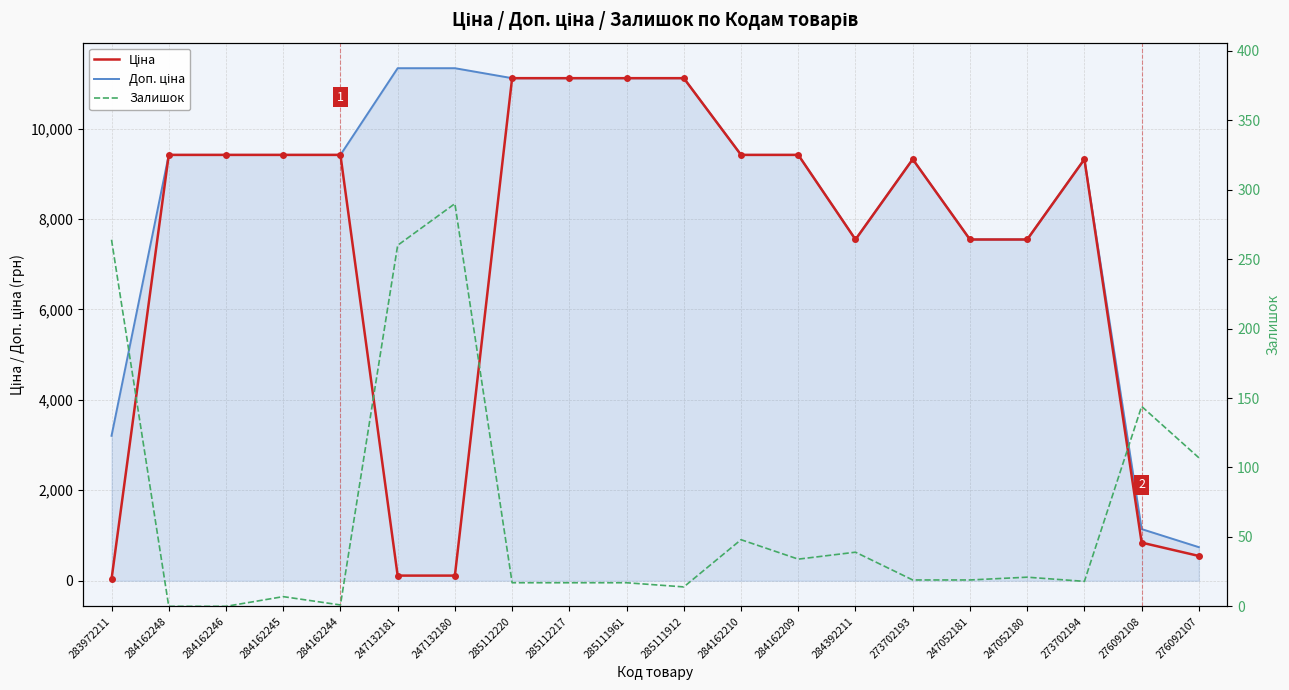

How many values in the Ціна series exceed 9416?

10